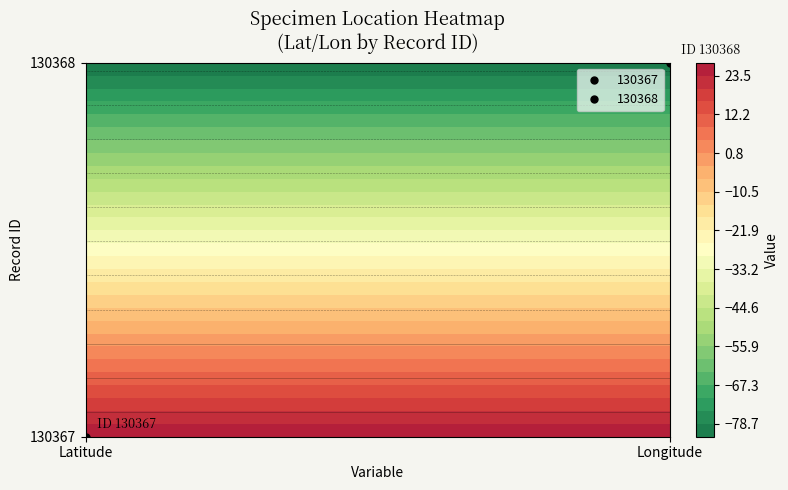

What is the total value across all series at Latitude?

54.7